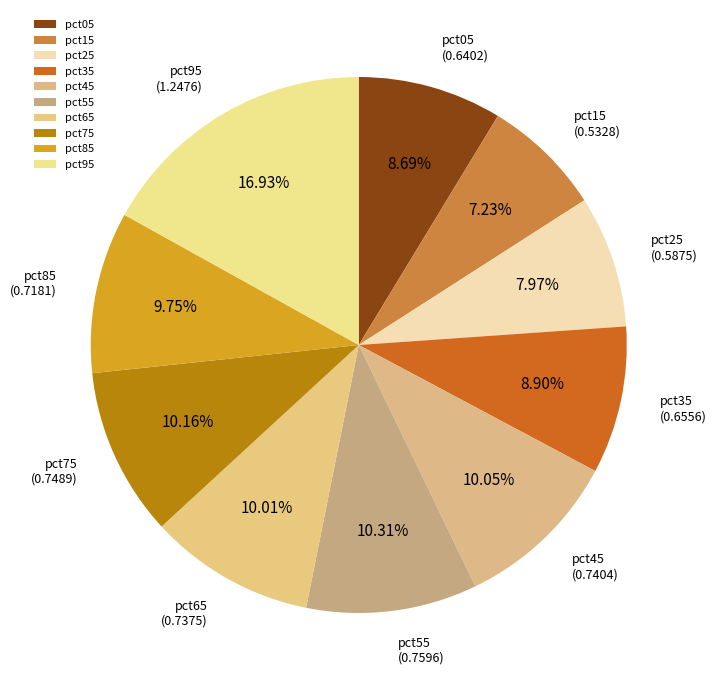

Between pct15 and pct95, which is larger?

pct95